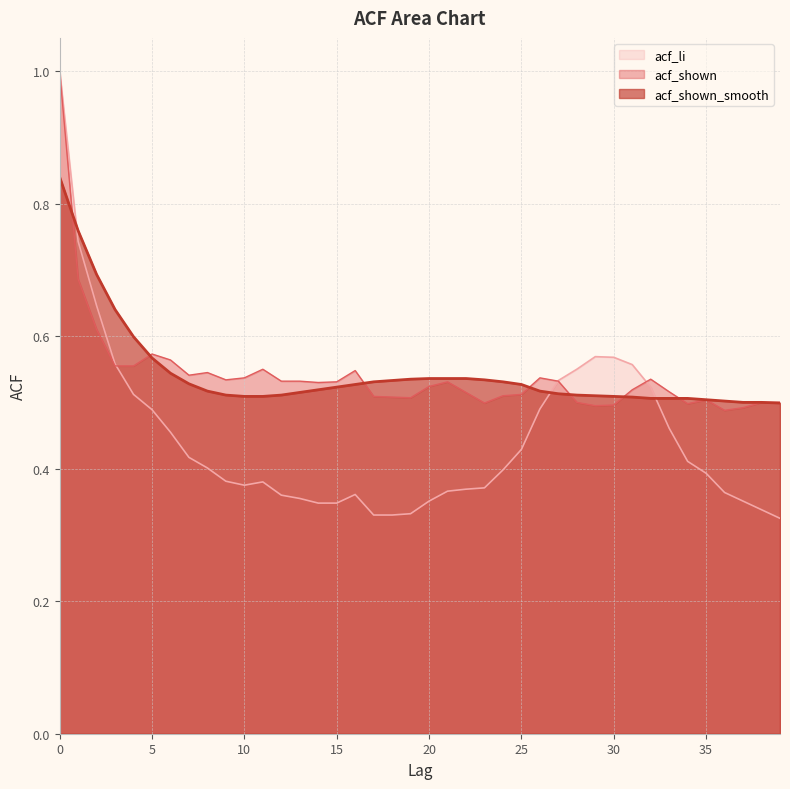

What is the difference between the maximum and second lowest values in the acf_li series?

0.7